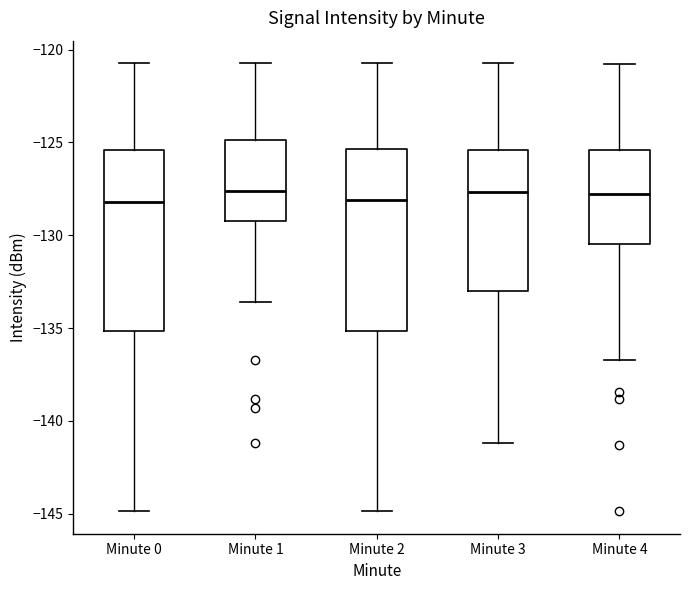

Reading left to right, read every box against the y-axis: the position of its median line, the range the box covers, and the ends of its whiskers. The values are not printed on the chart, so give them approximately, as read against the axis.

Minute 0: median -128.0, box -135.0 to -125.5, whiskers -145.0 to -120.5
Minute 1: median -127.5, box -129.0 to -125.0, whiskers -133.5 to -120.5
Minute 2: median -128.0, box -135.0 to -125.5, whiskers -145.0 to -120.5
Minute 3: median -127.5, box -133.0 to -125.5, whiskers -141.0 to -120.5
Minute 4: median -128.0, box -130.5 to -125.5, whiskers -136.5 to -121.0